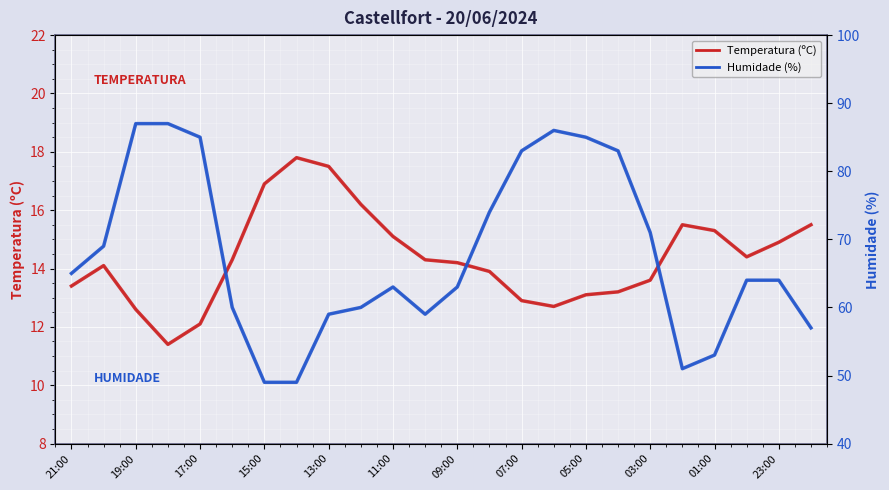

What is the smallest value displayed?

11.4